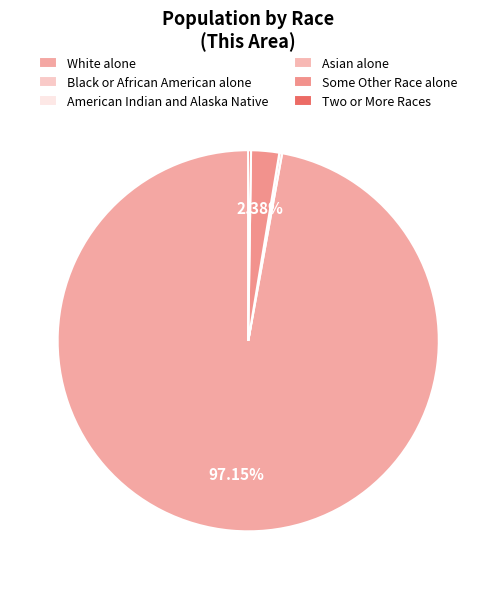

Is it true that Black or African American alone is 0% of the pie?

True